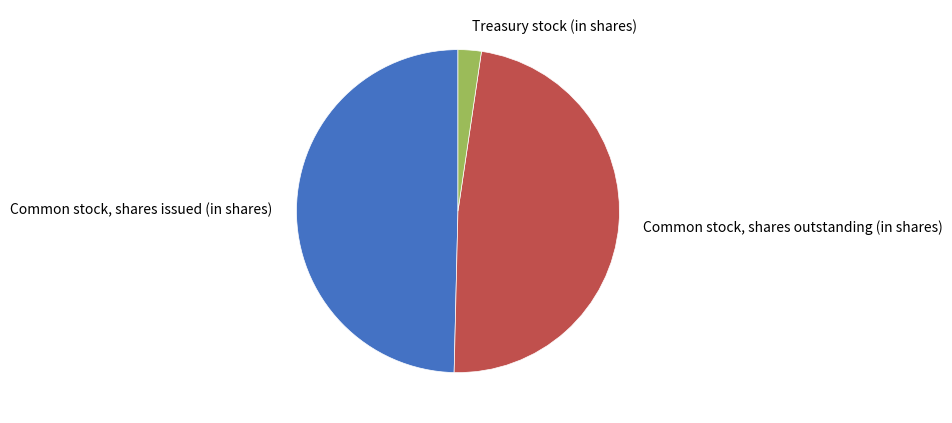

True or false: Common stock, shares outstanding (in shares) accounts for 48% of the total.

True